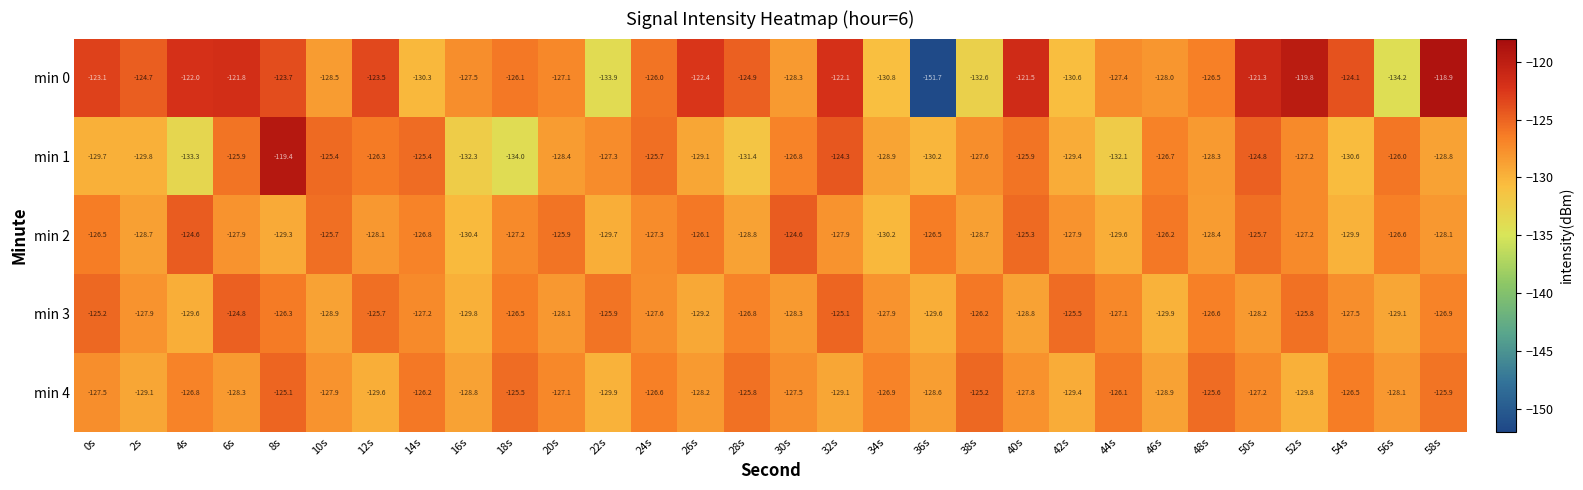

What is the total value across all series at 0s?

-632.0